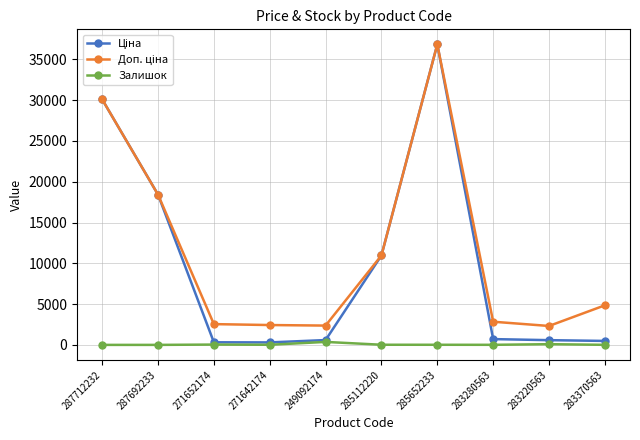

What is the spread (max minus min) of values at 287692233?

18420.9